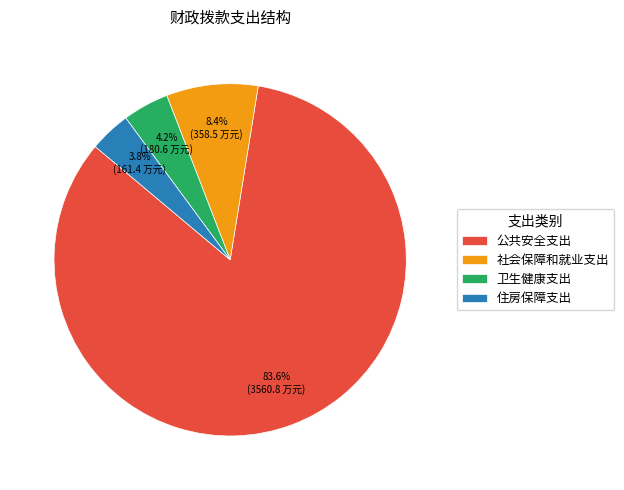

Which slice represents more than half of the pie?

公共安全支出